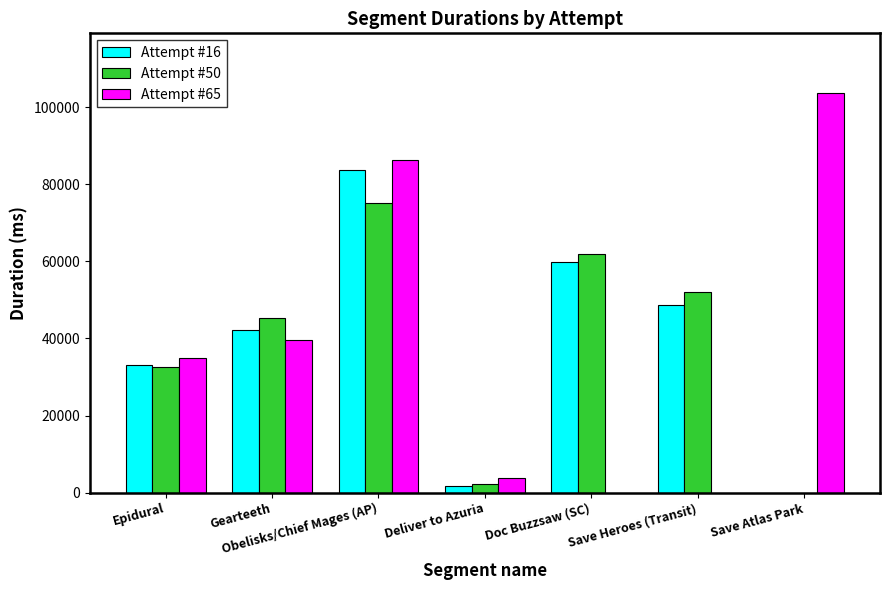

List the labels in order of Attempt #16 value, largest first.

Obelisks/Chief Mages (AP), Doc Buzzsaw (SC), Save Heroes (Transit), Gearteeth, Epidural, Save Atlas Park, Deliver to Azuria